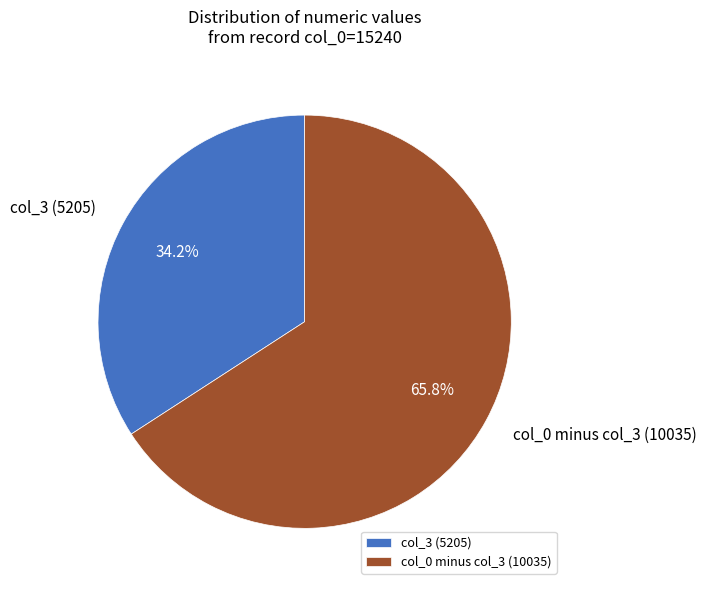

What is the largest slice in the pie chart?

col_0 minus col_3 (10035)